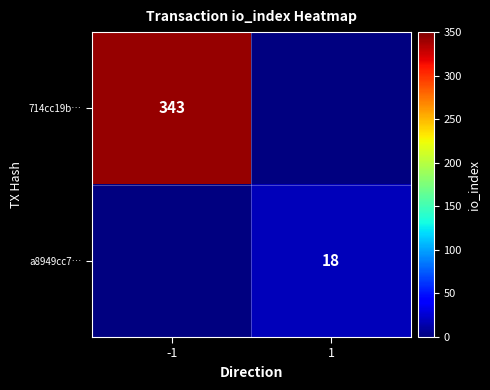

Is it true that 714cc19b… equals 72.7 at -1?

False